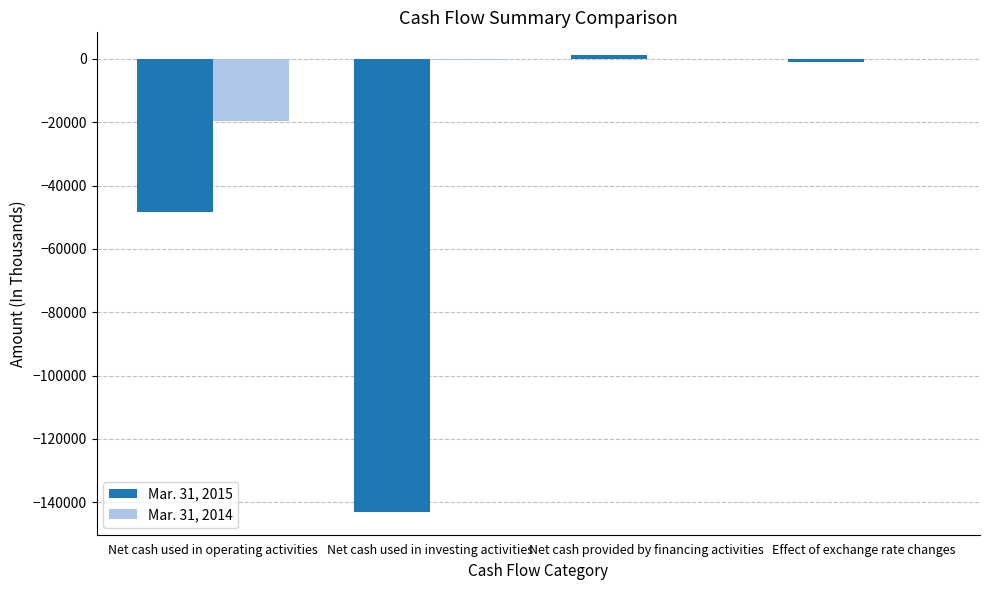

Count the number of data series in this chart.

2